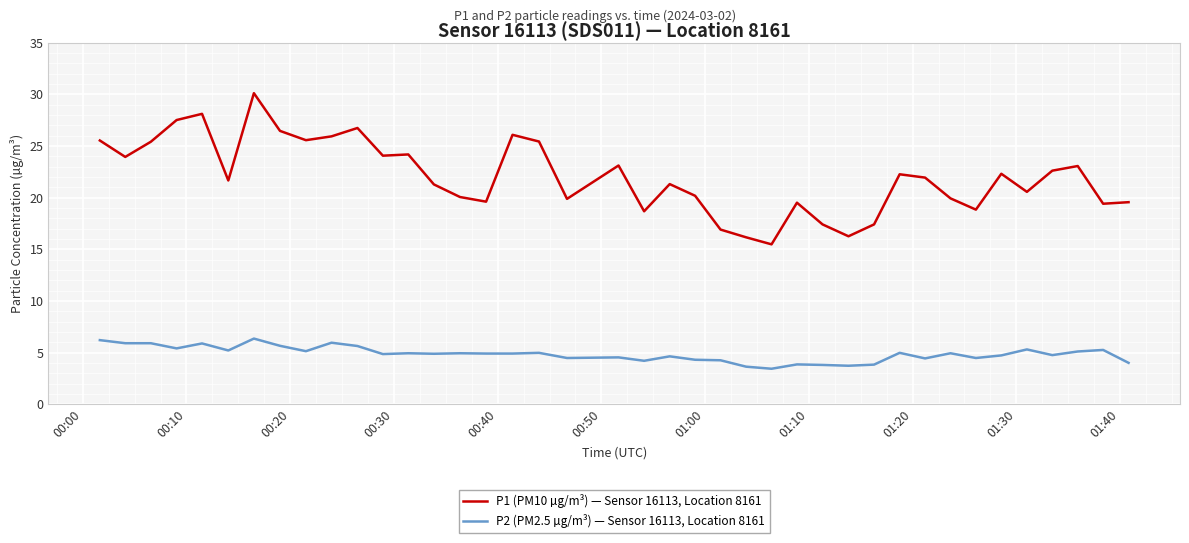

Which series has the largest total across all categories?

P1 (PM10 µg/m³) — Sensor 16113, Location 8161